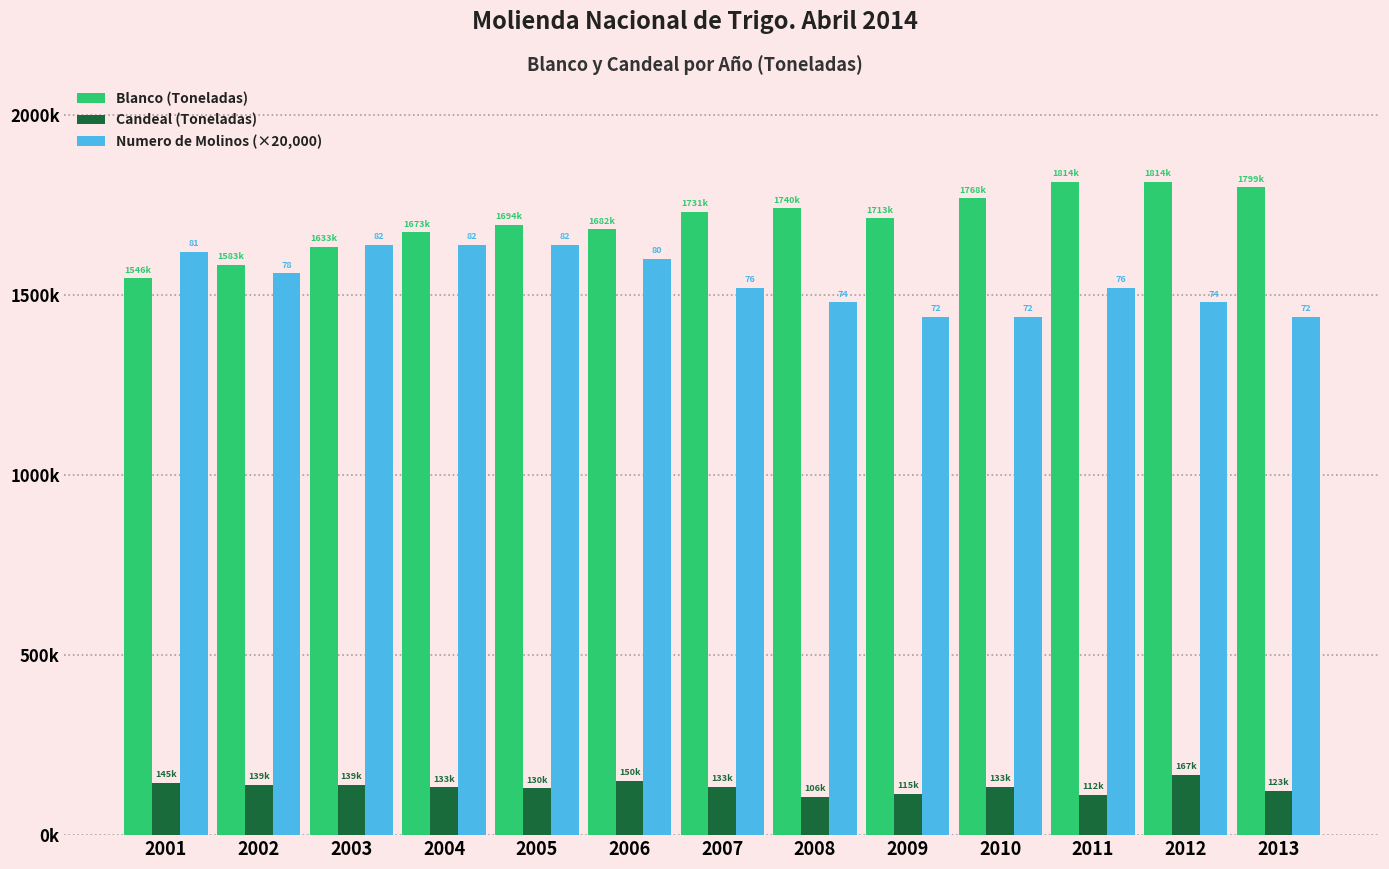

What is the sum of all Blanco (Toneladas) values?

22196822